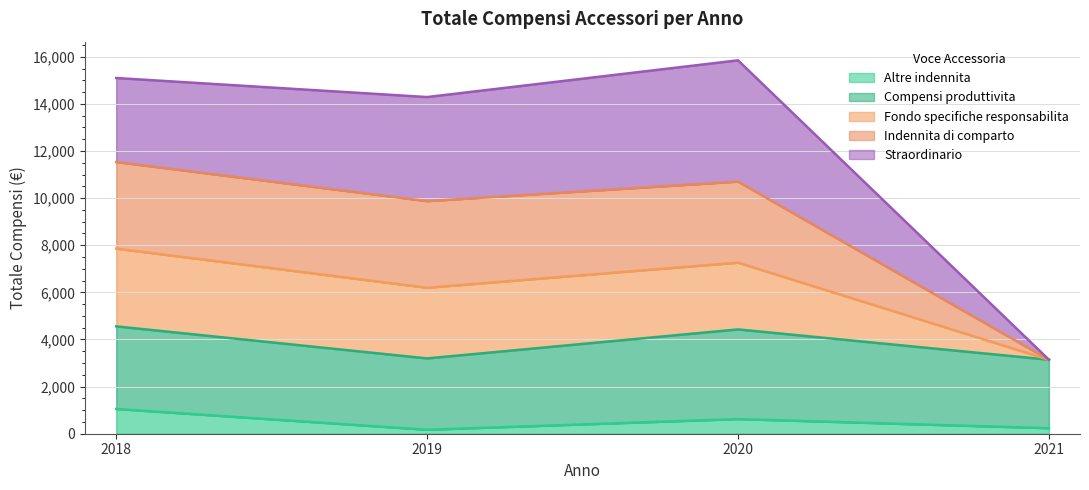

Where is the first local minimum for Altre indennita?

2019